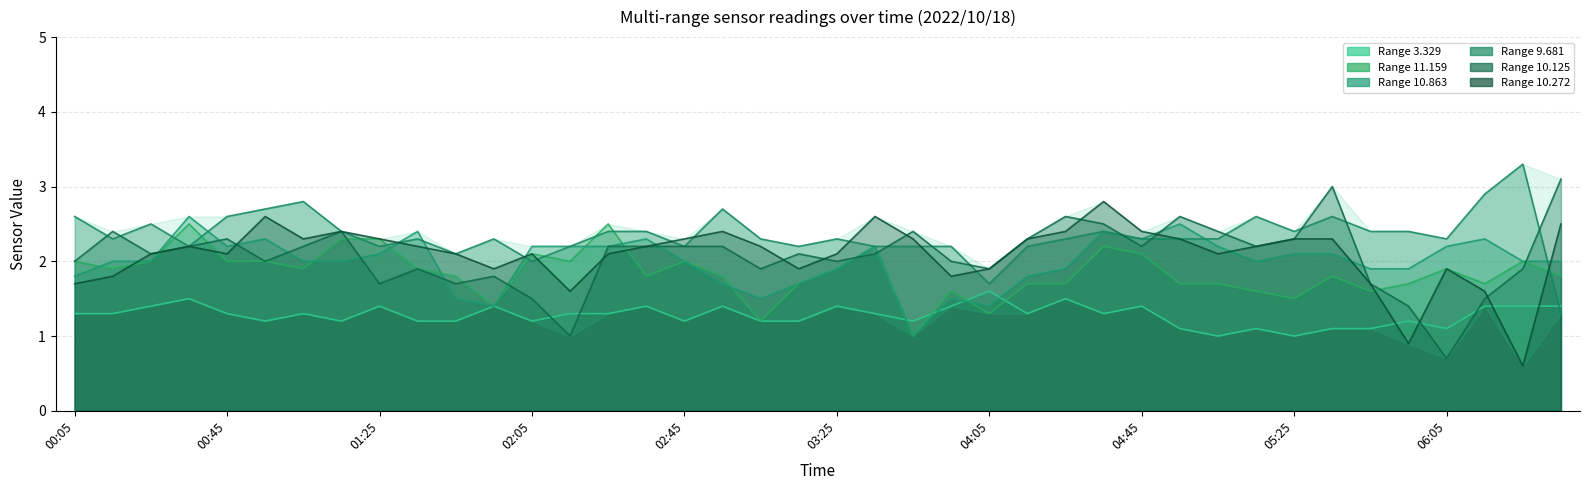

Which series ends up on top after the final intersection of 10.272 and 10.863?

10.272